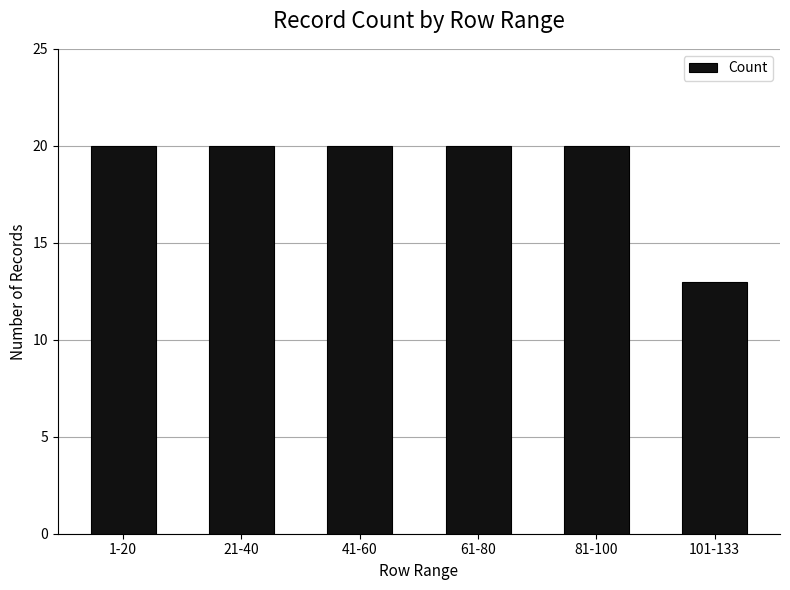

What is the smallest value displayed?

13